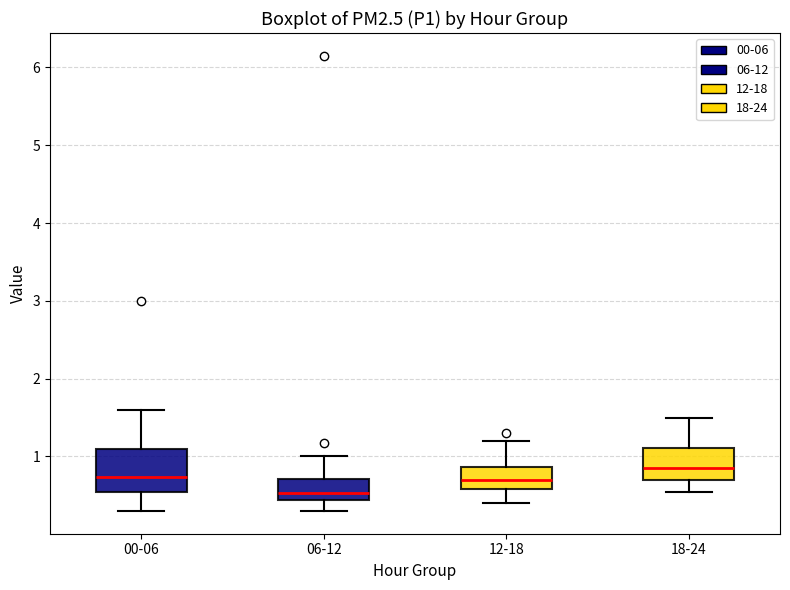

Reading left to right, read every box against the y-axis: the position of its median line, the range the box covers, and the ends of its whiskers. The values are not printed on the chart, so give them approximately, as read against the axis.

00-06: median 0.7, box 0.6 to 1.1, whiskers 0.3 to 1.6
06-12: median 0.5, box 0.4 to 0.7, whiskers 0.3 to 1.0
12-18: median 0.7, box 0.6 to 0.9, whiskers 0.4 to 1.2
18-24: median 0.9, box 0.7 to 1.1, whiskers 0.6 to 1.5